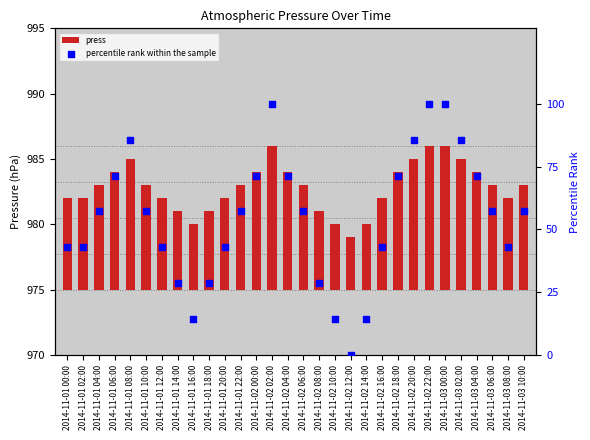

Which series has the largest Y range (max minus min)?

percentile rank within the sample